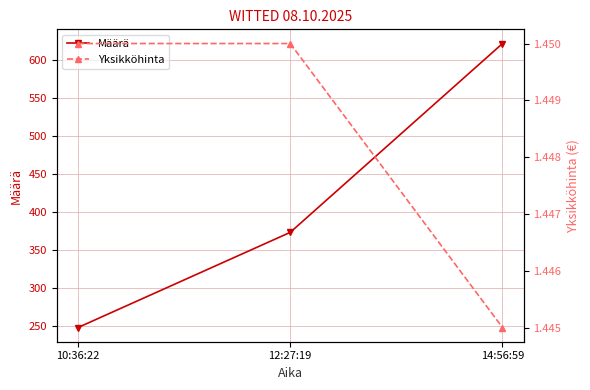

True or false: Yksikköhinta has a value of 0.3 at 12:27:19.

False